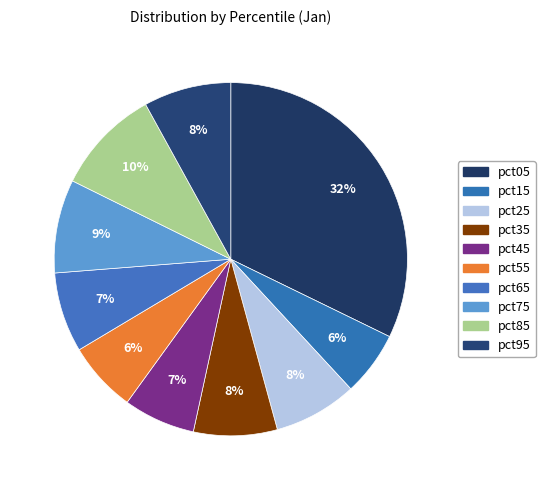

How many slices are in this pie chart?

10